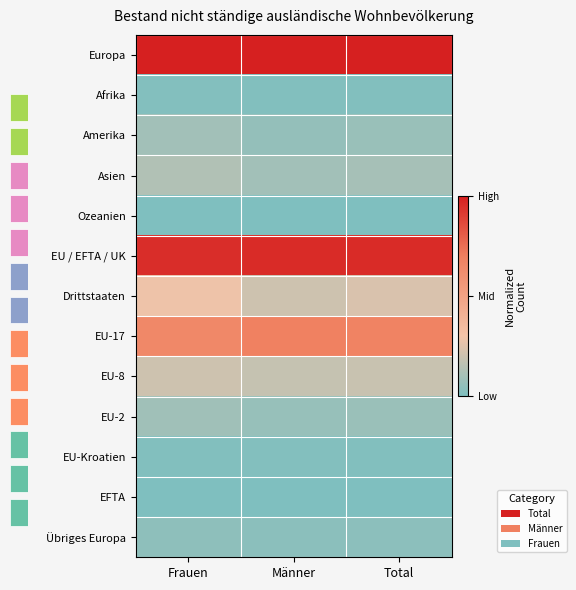

Rank the series at Frauen from lowest to highest value.

EFTA, Ozeanien, EU-Kroatien, Afrika, Übriges Europa, EU-2, Amerika, Asien, EU-8, Drittstaaten, EU-17, EU / EFTA / UK, Europa